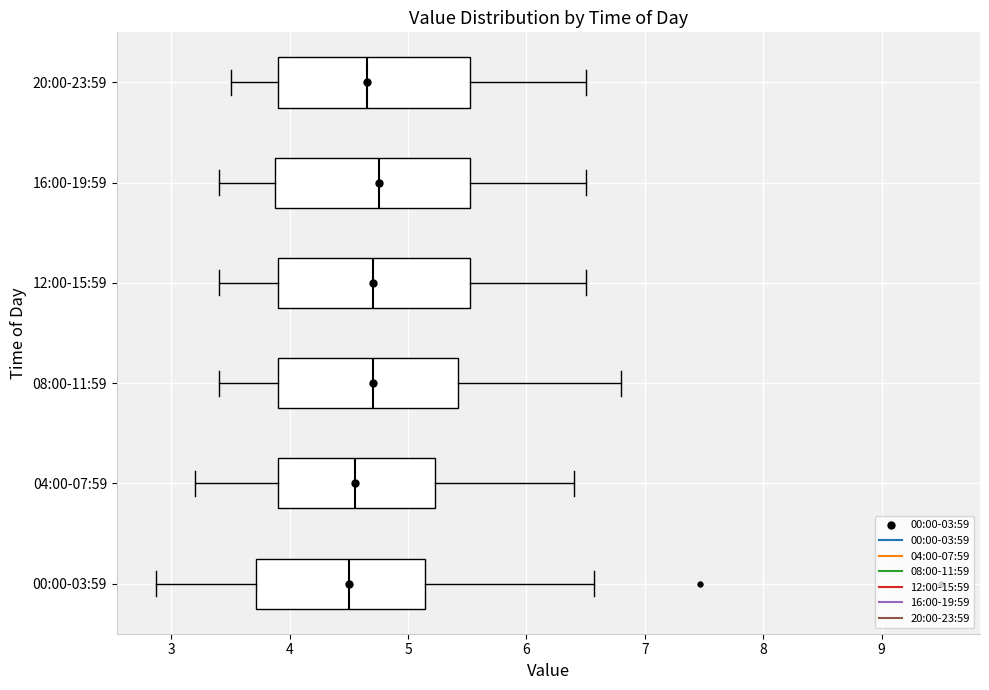

Reading bottom to top, read every box against the x-axis: the position of its median line, the range the box covers, and the ends of its whiskers. The values are not printed on the chart, so give them approximately, as read against the axis.

00:00-03:59: median 4.5, box 3.7 to 5.1, whiskers 2.9 to 6.6
04:00-07:59: median 4.6, box 3.9 to 5.2, whiskers 3.2 to 6.4
08:00-11:59: median 4.7, box 3.9 to 5.4, whiskers 3.4 to 6.8
12:00-15:59: median 4.7, box 3.9 to 5.5, whiskers 3.4 to 6.5
16:00-19:59: median 4.8, box 3.9 to 5.5, whiskers 3.4 to 6.5
20:00-23:59: median 4.7, box 3.9 to 5.5, whiskers 3.5 to 6.5